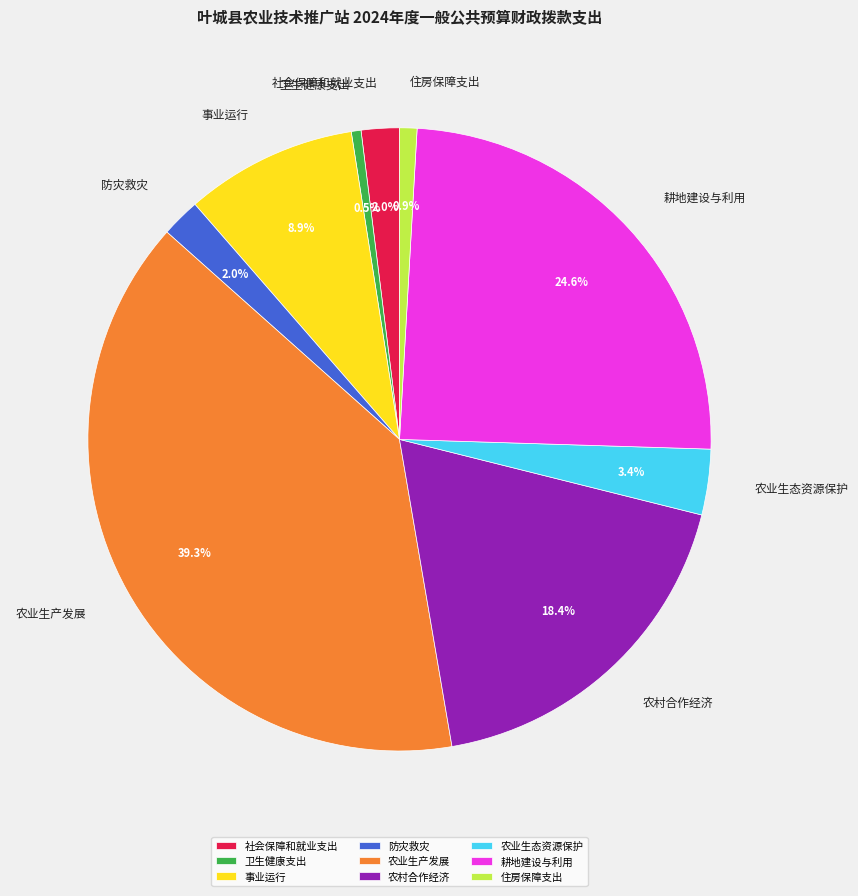

To the nearest percent, what portion does 事业运行 represent?

9%